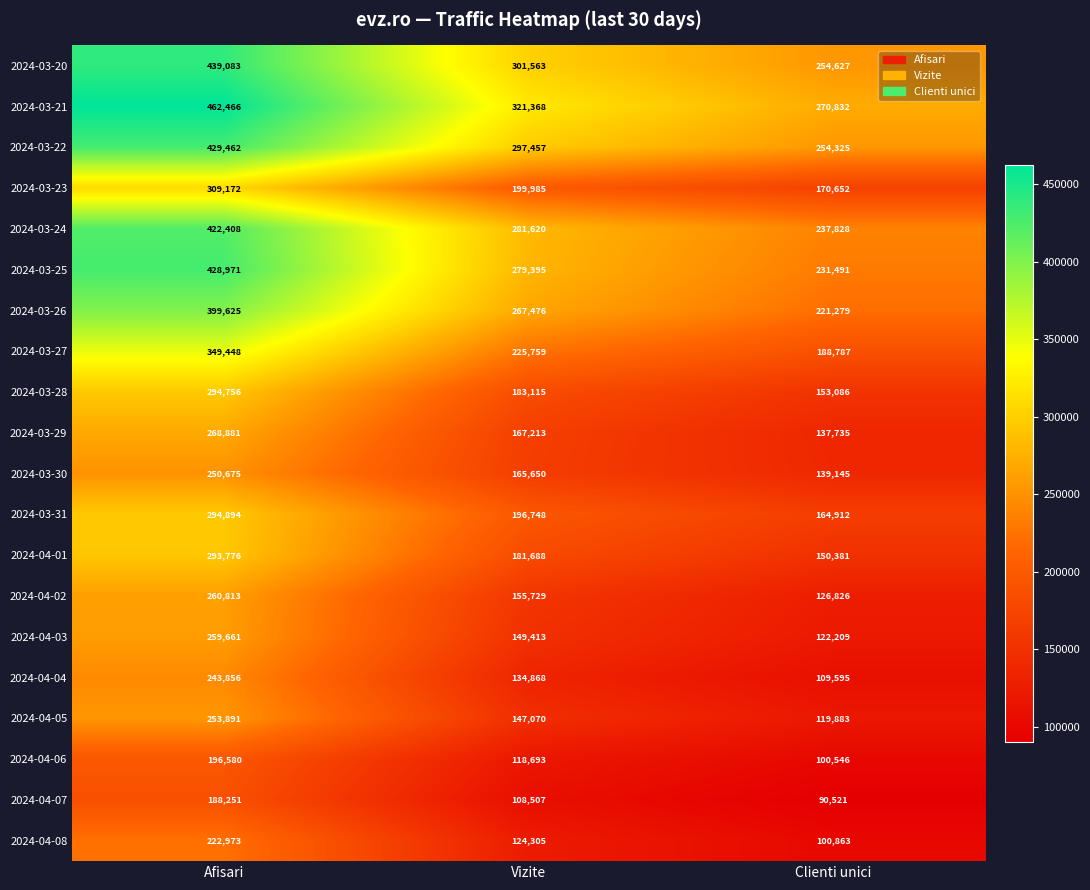

At which category is the sum across all series the highest?

Afisari